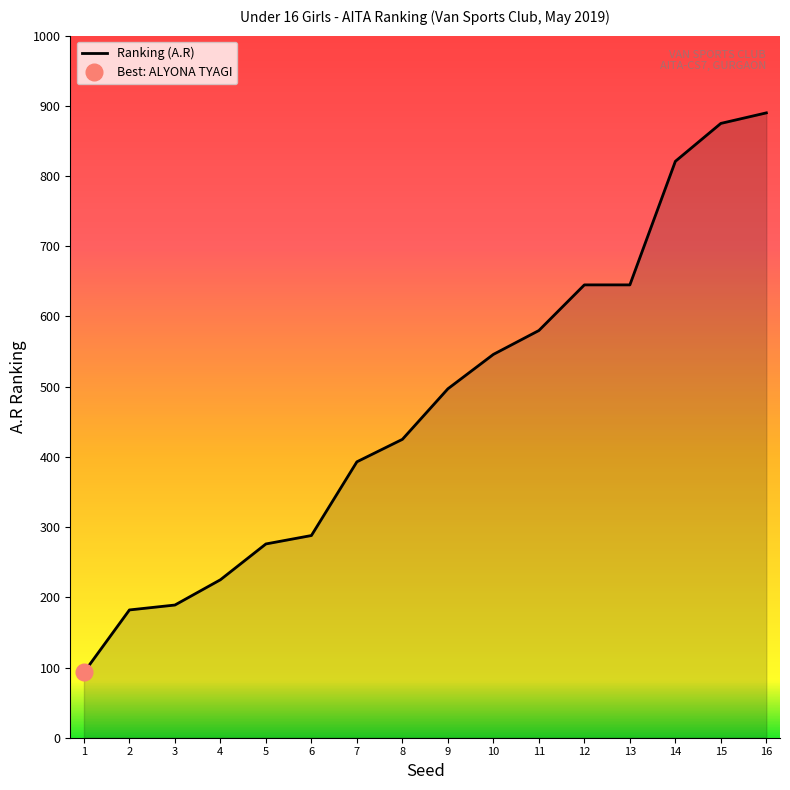

The value of Ranking (A.R) at 10 is 308. True or false?

False